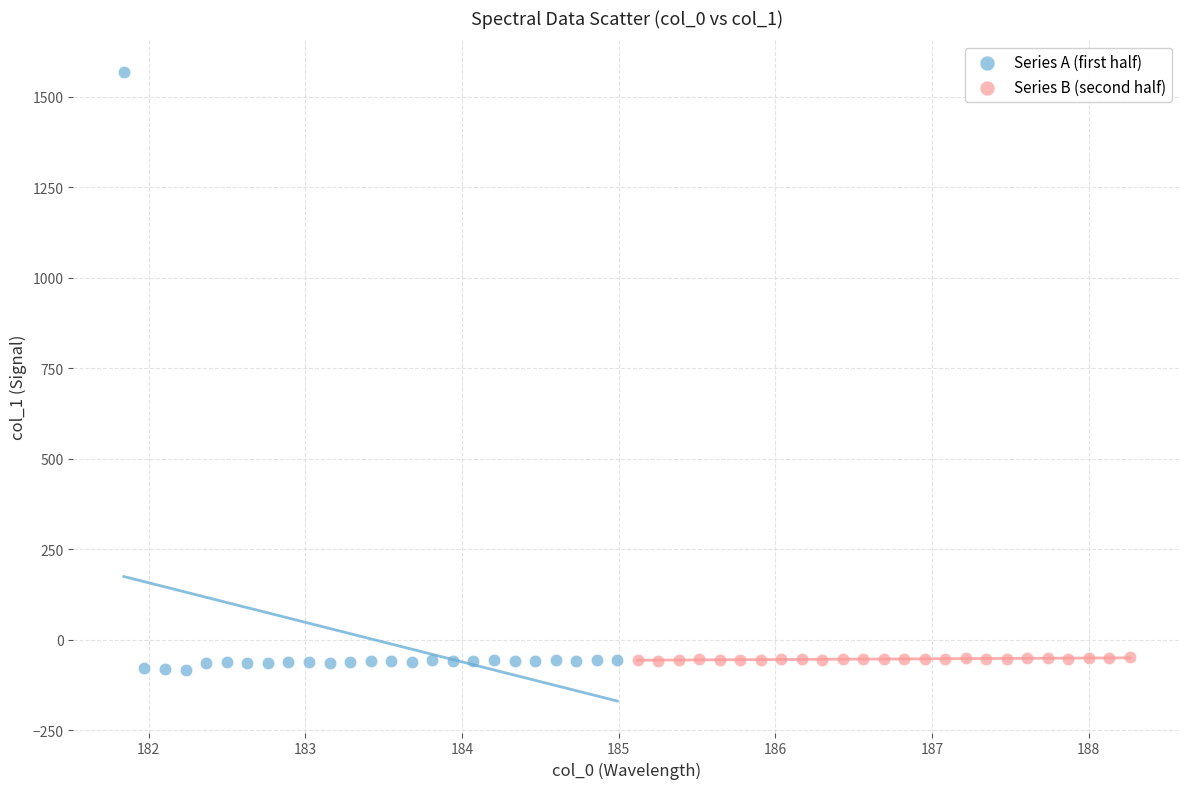

Which series reaches the maximum Y coordinate?

Series A (first half)